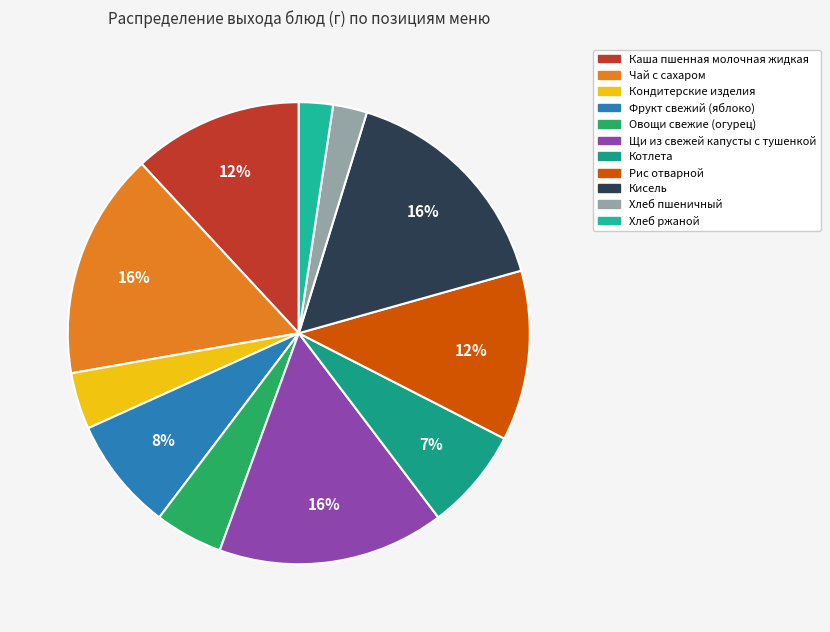

What is the smallest slice in the pie chart?

Хлеб пшеничный